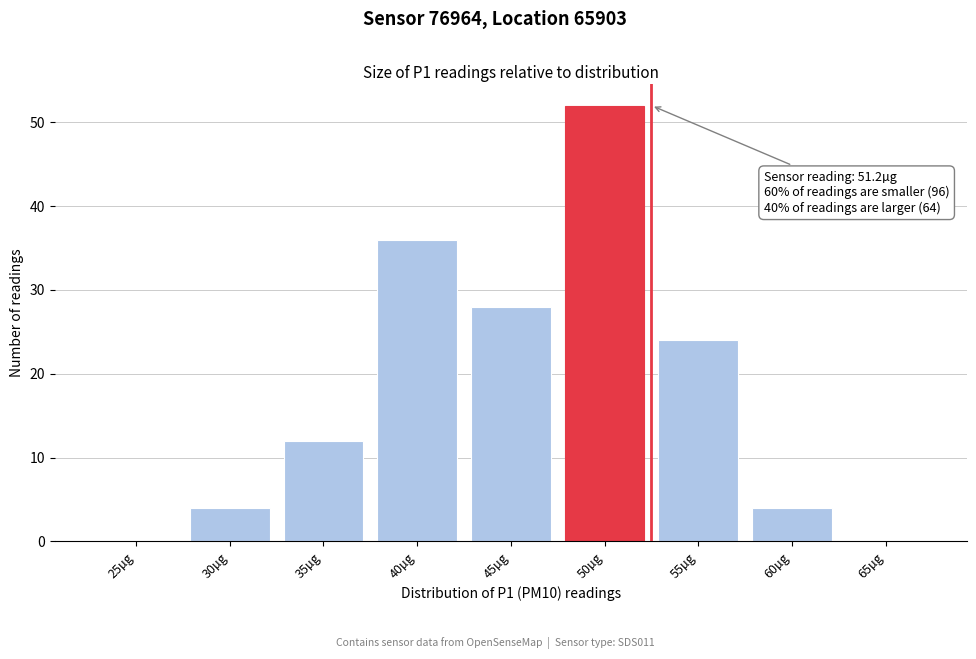

Reading left to right, what are all the values shown in this chart?

25µg=0	30µg=4	35µg=12	40µg=36	45µg=28	50µg=52	55µg=24	60µg=4	65µg=0